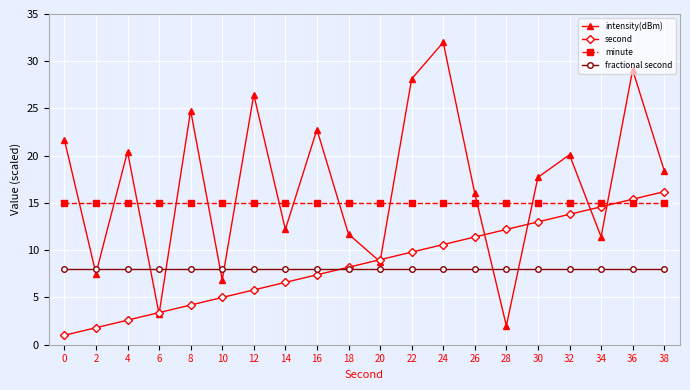

Rank the series at 30 from highest to lowest value.

intensity(dBm), minute, second, fractional second